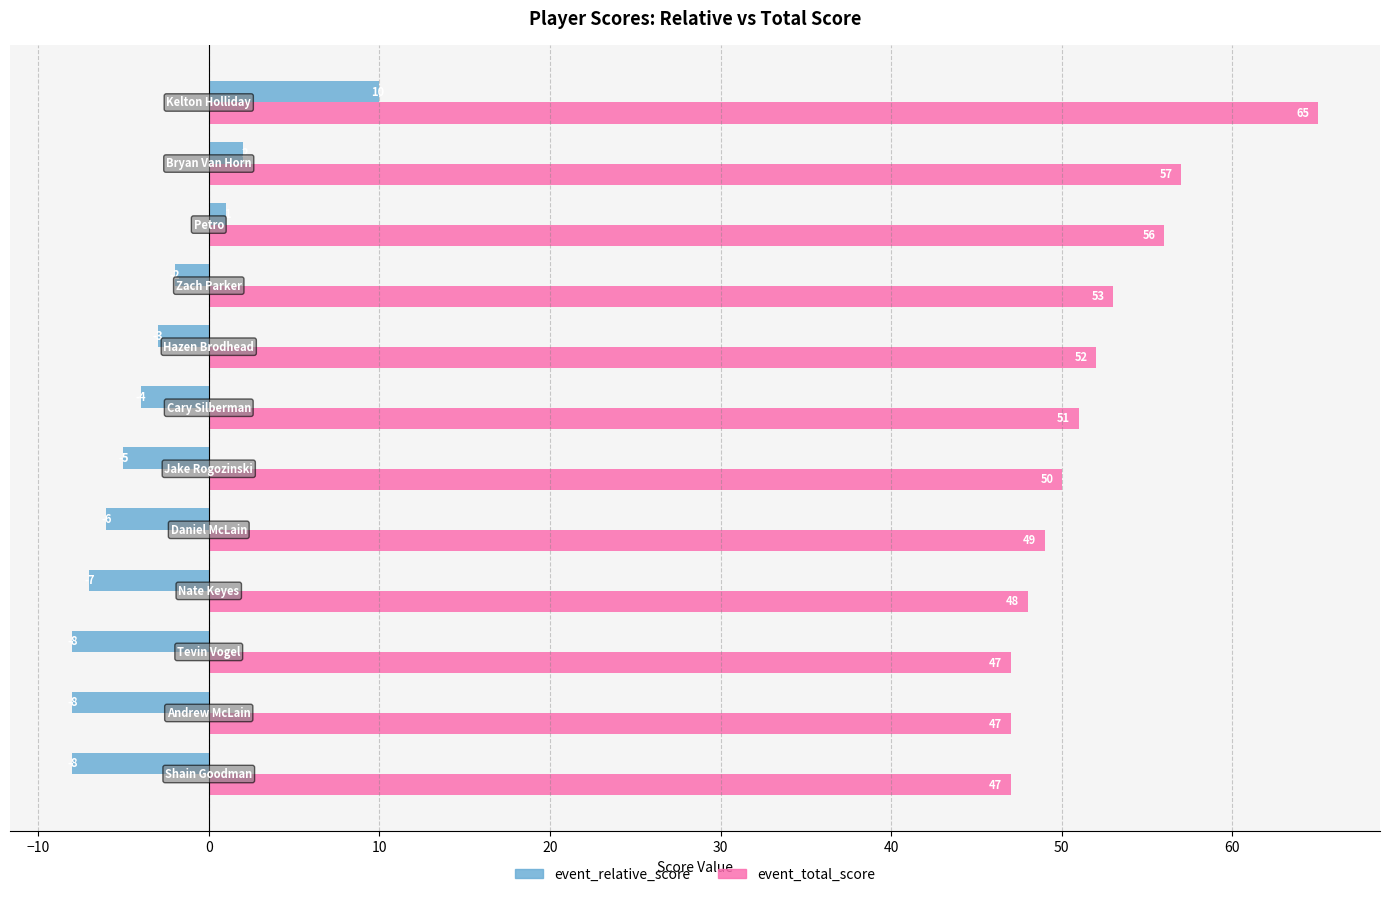

At how many categories does at least one series exceed 4?

12